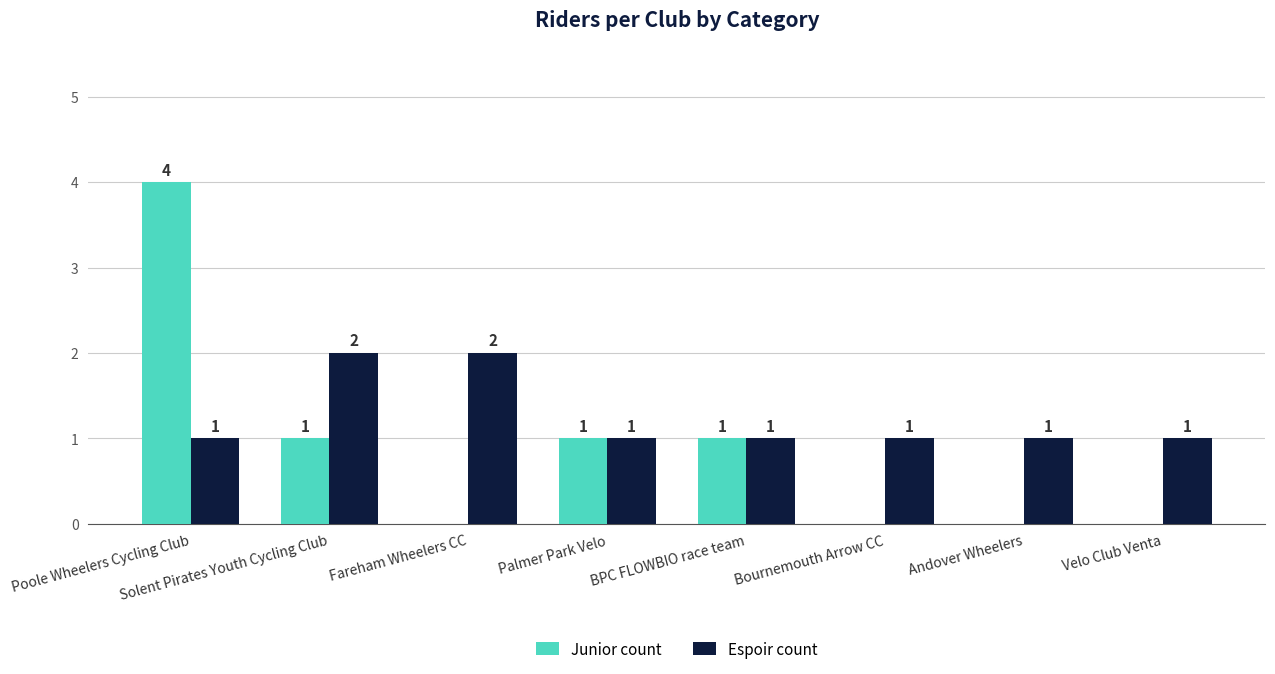

Between Fareham Wheelers CC and Bournemouth Arrow CC, which series saw the biggest shift?

Espoir count